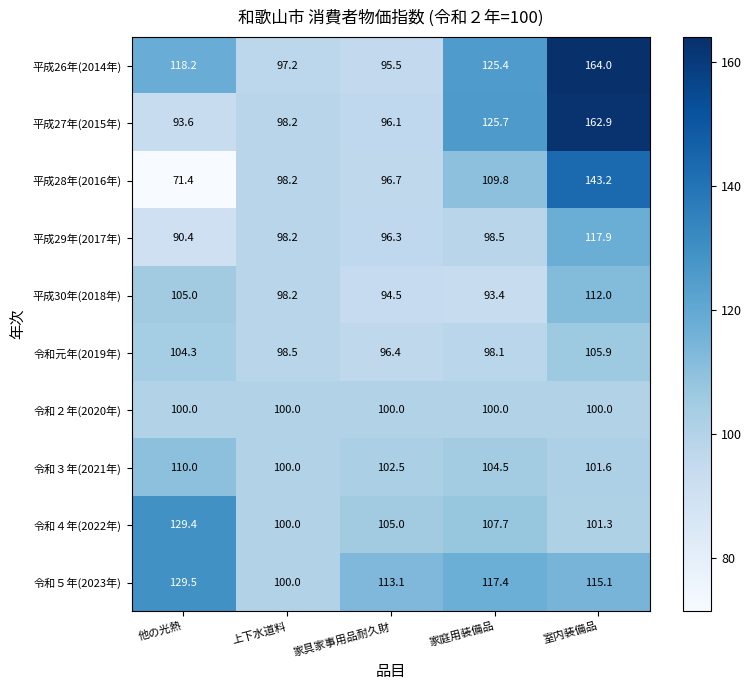

At which category is the sum across all series the highest?

室内装備品